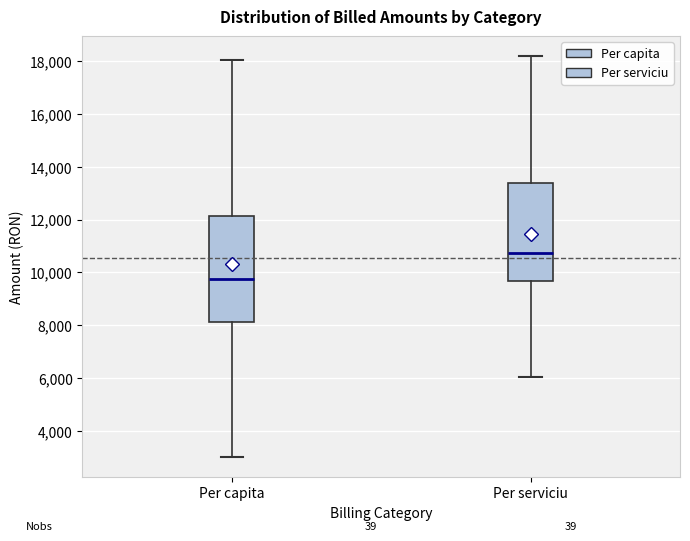

Reading left to right, read every box against the y-axis: the position of its median line, the range the box covers, and the ends of its whiskers. The values are not printed on the chart, so give them approximately, as read against the axis.

Per capita: median 9800, box 8200 to 12200, whiskers 3000 to 18000
Per serviciu: median 10800, box 9600 to 13400, whiskers 6000 to 18200